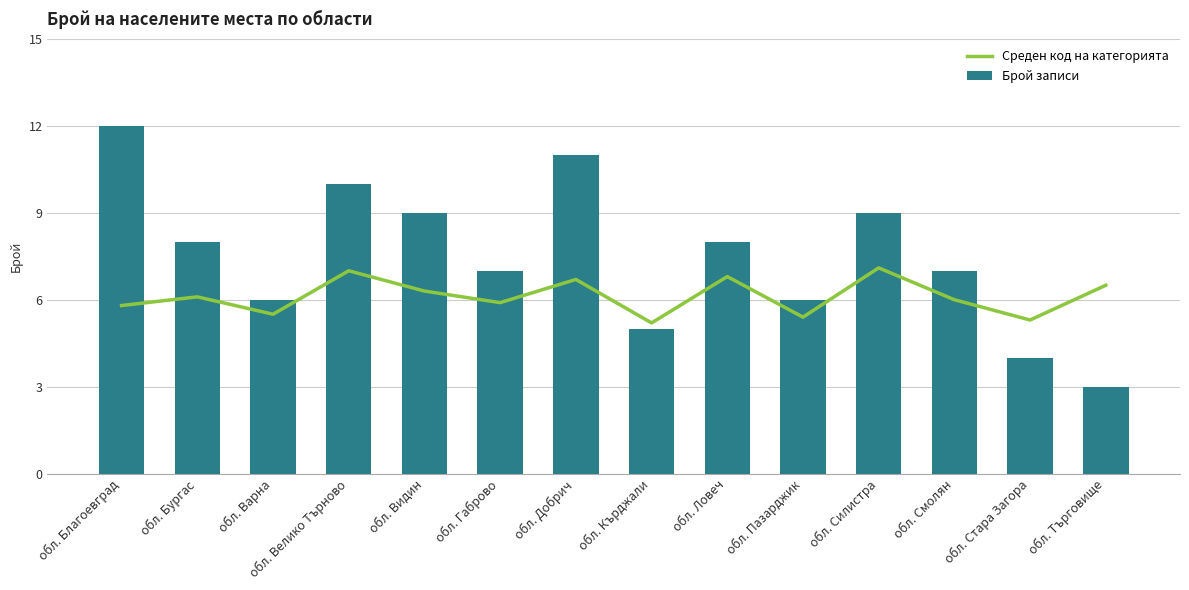

Which label corresponds to the smallest value in the chart?

обл. Търговище